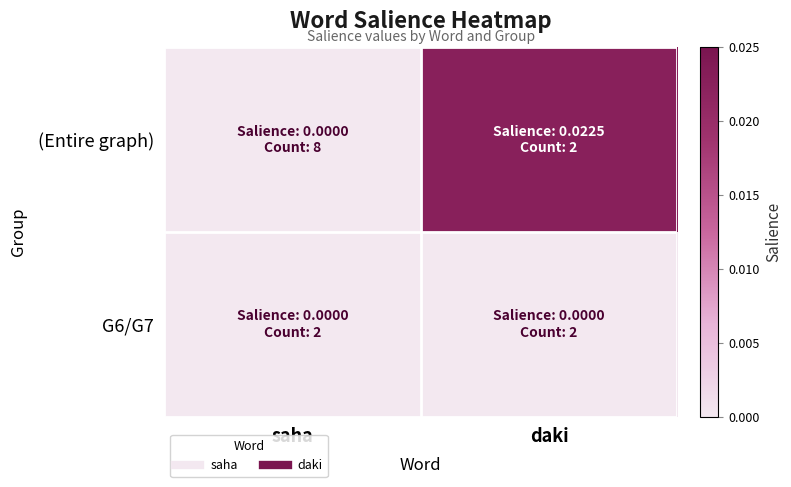

Rank the series by their maximum value, from lowest to highest.

G6/G7, (Entire graph)